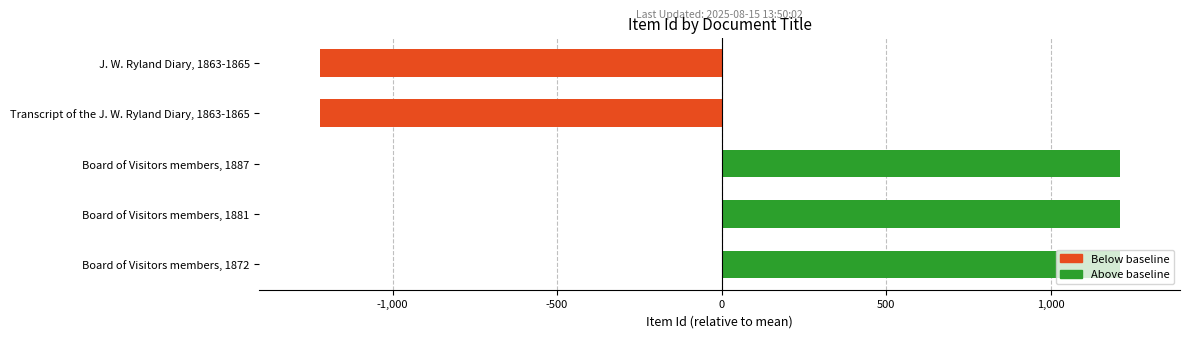

Does the chart contain any negative values?

Yes